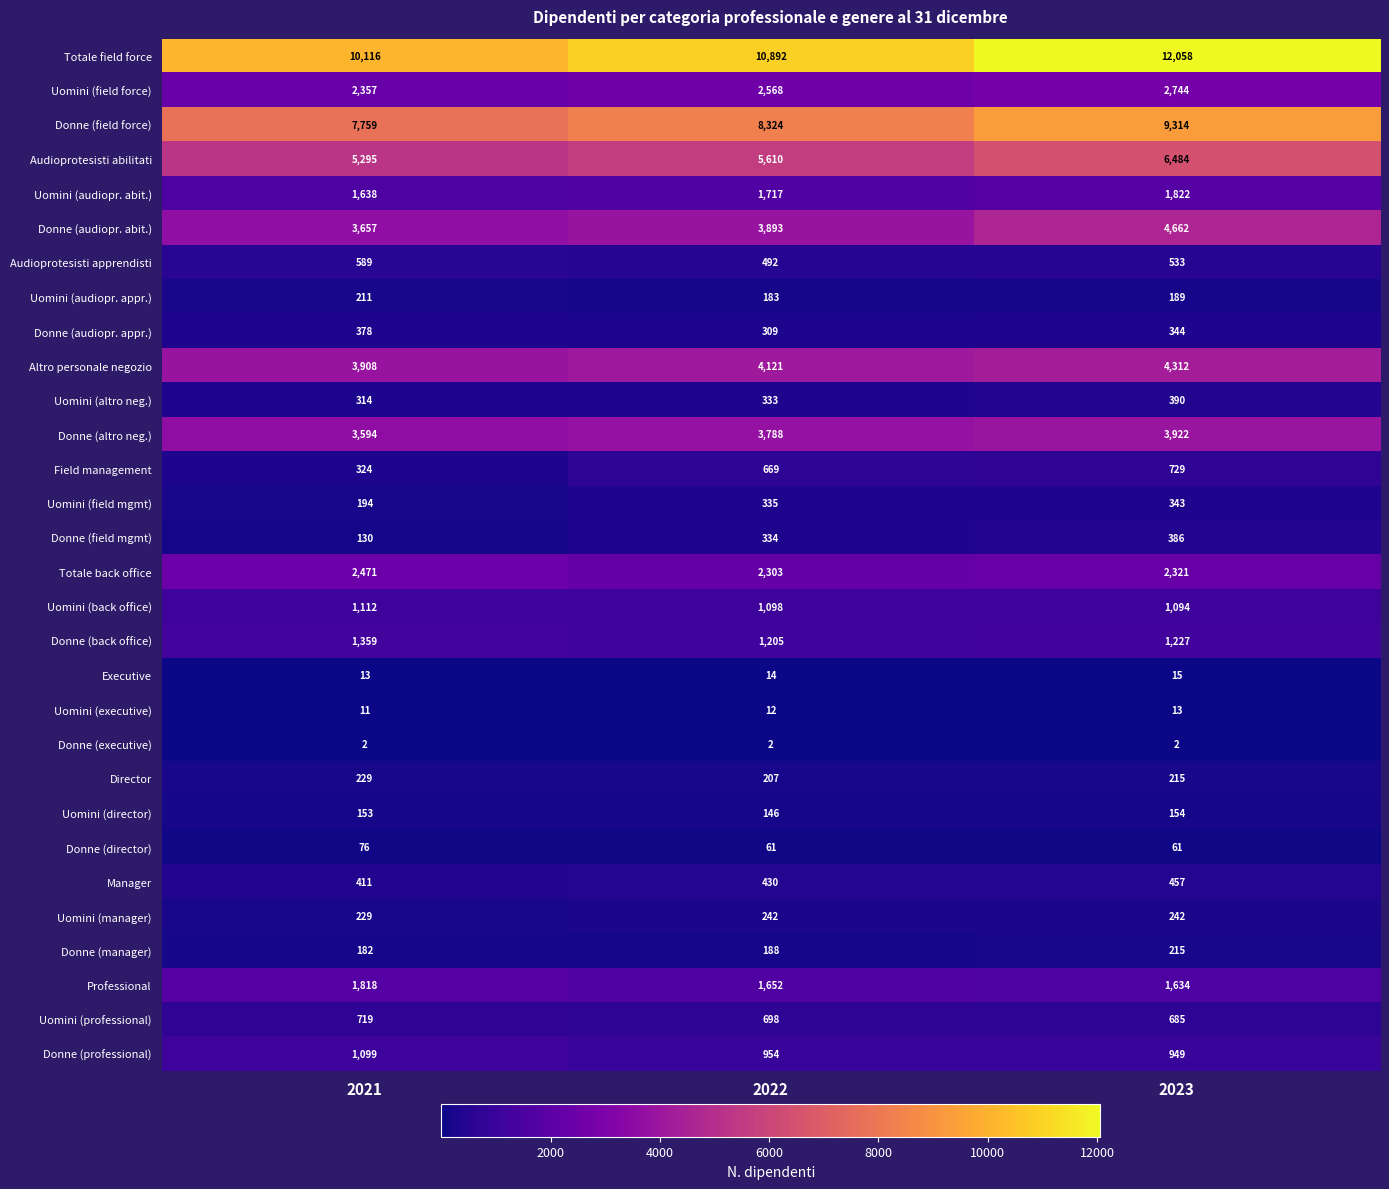

The Manager series shows 430 at 2022. True or false?

True